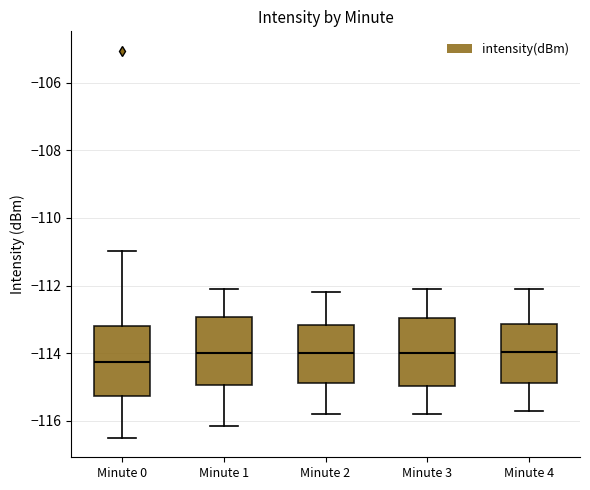

Which box has the lowest median line?

Minute 0